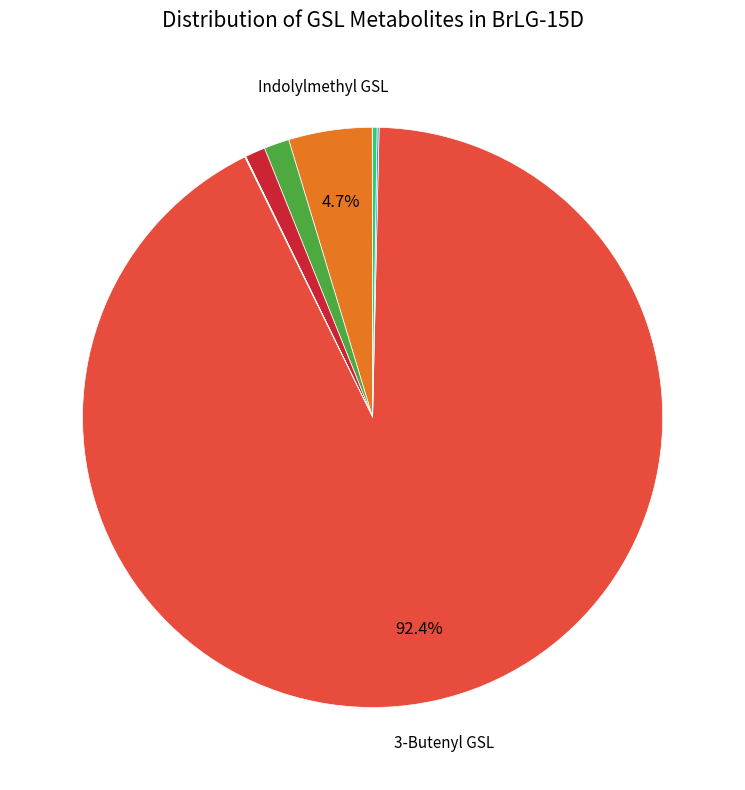

To the nearest percent, what is the difference between the largest and smallest slice percentages?

92%